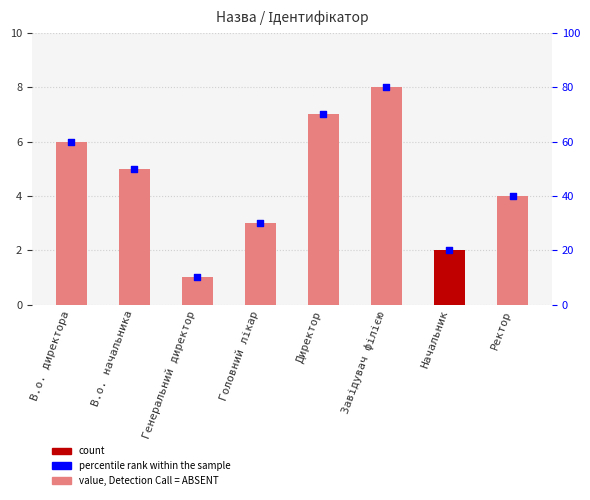

Which series has the widest spread of Y values?

percentile rank within the sample